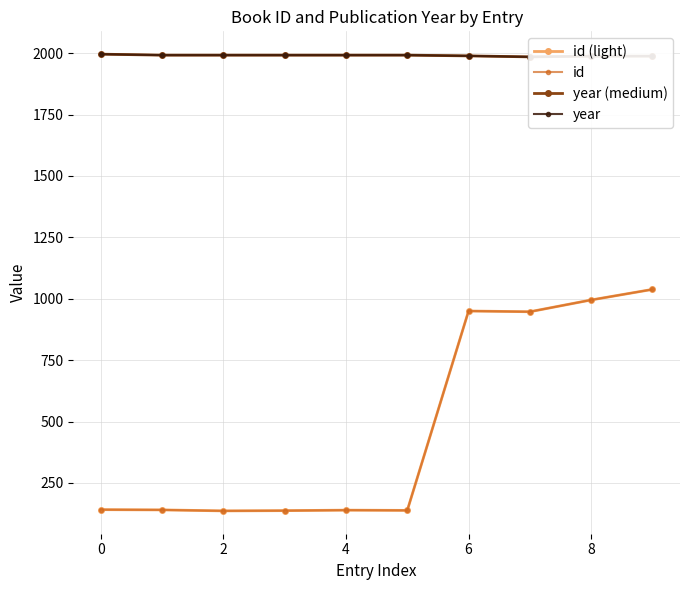

How many lines are shown in the chart?

4